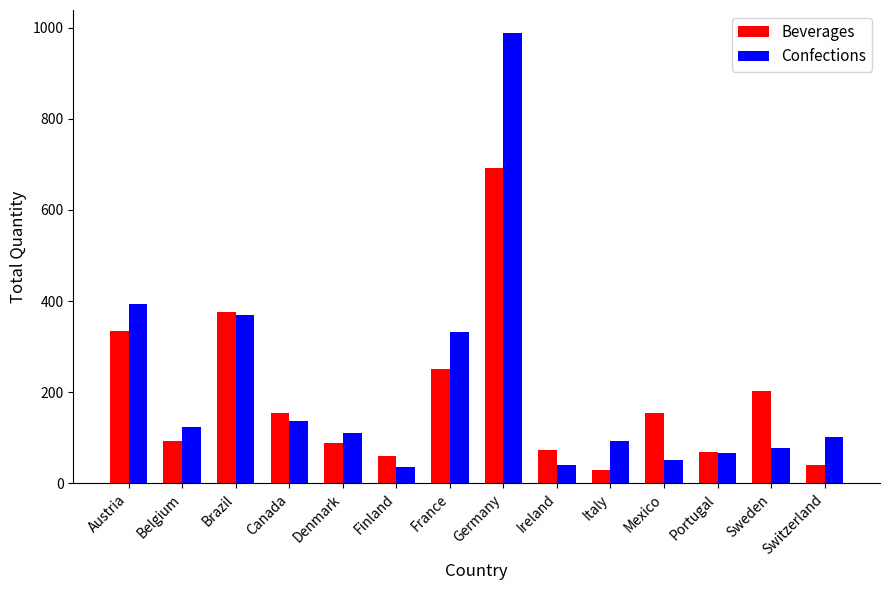

What is the label of the 10th bar from the left?

Italy